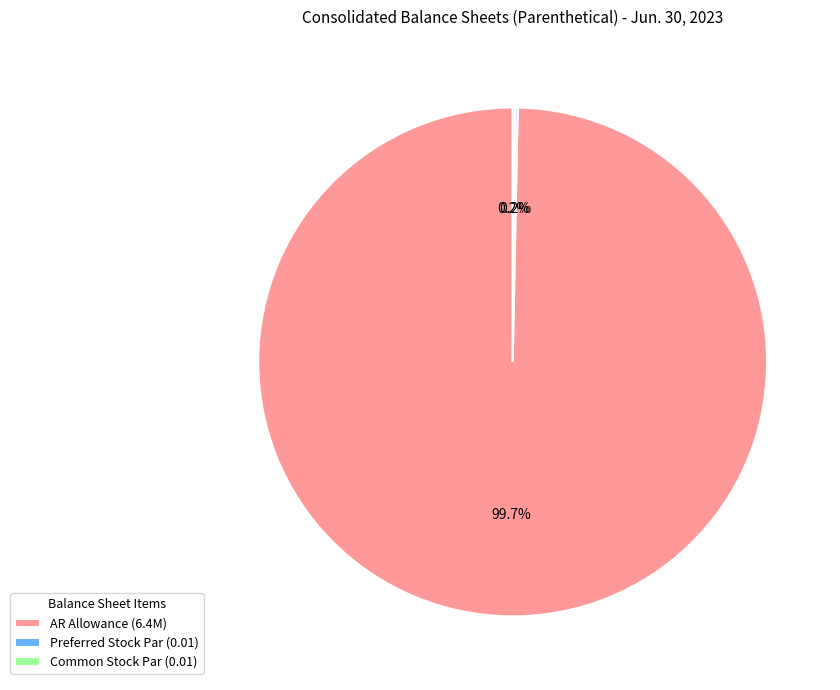

What is the majority slice?

Accounts Receivable, Allowance for Credit Loss